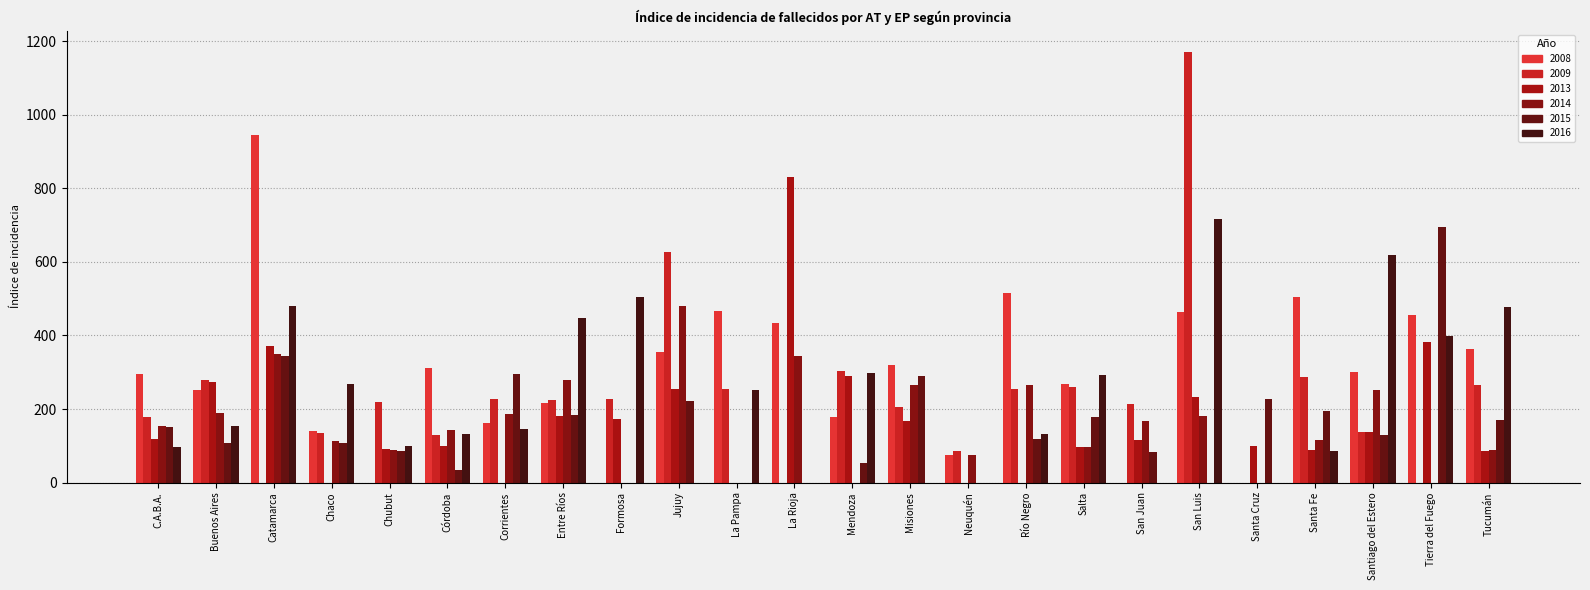

Count the number of data series in this chart.

6